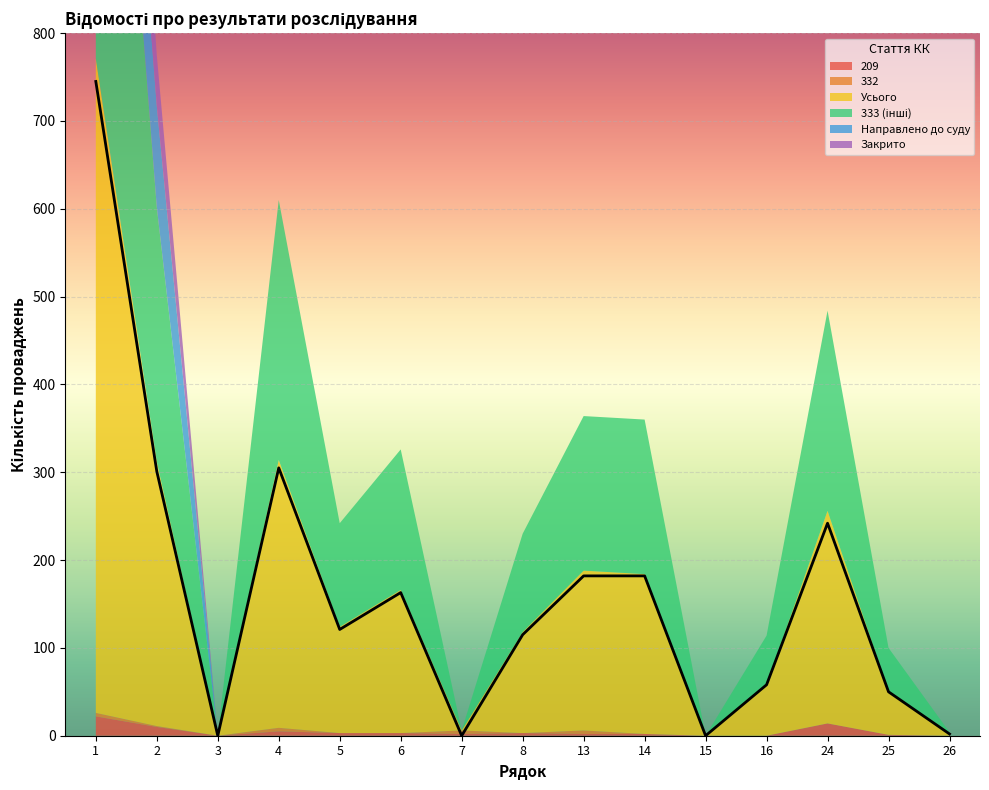

How many lines are shown in the chart?

6